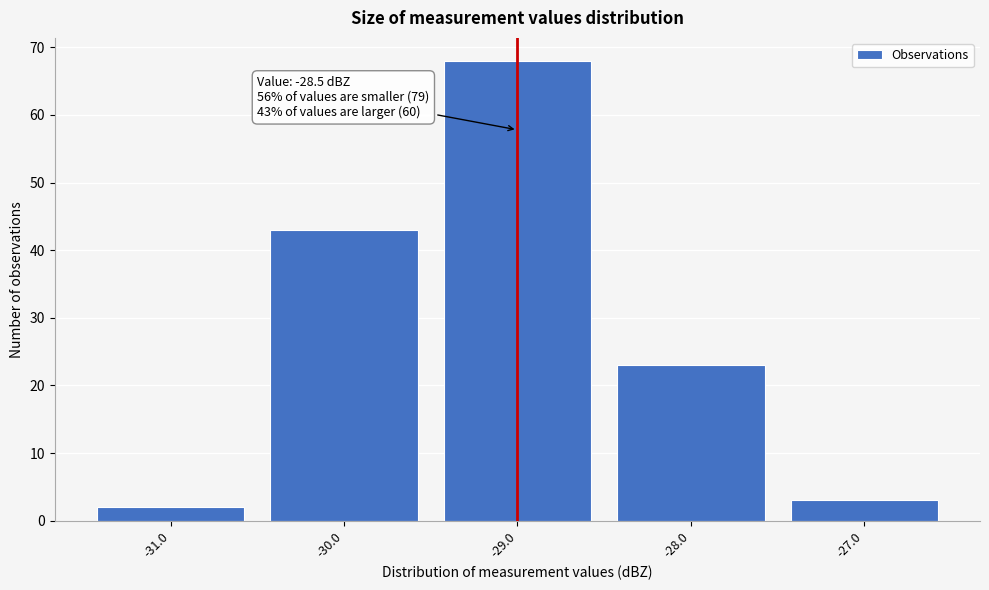

Reading right to left, transcribe all the data shown in this chart.

3	23	68	43	2